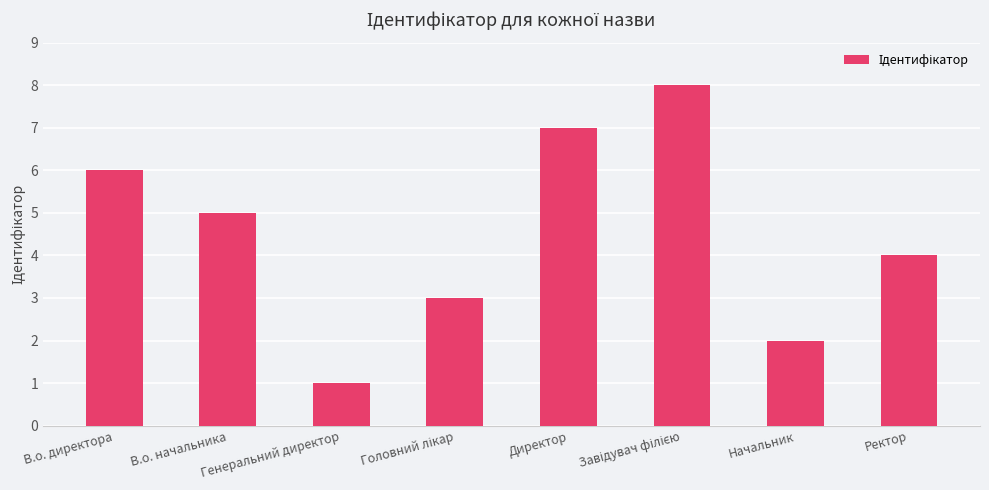

What value does the data have at Директор?

7